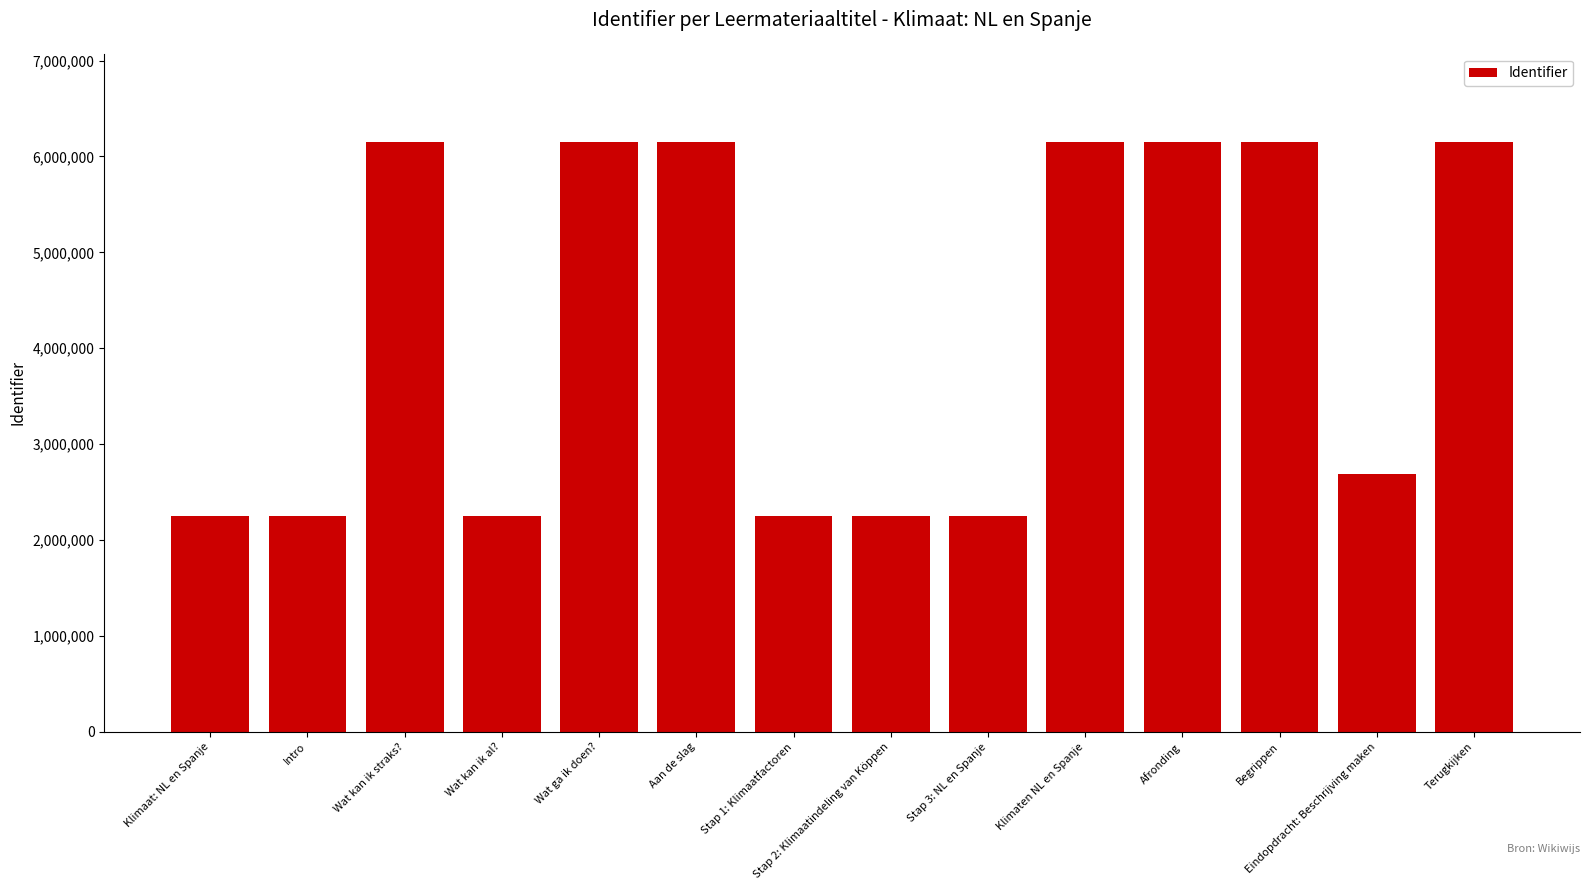

What is the approximate value at Intro, to the nearest 100?

2252900